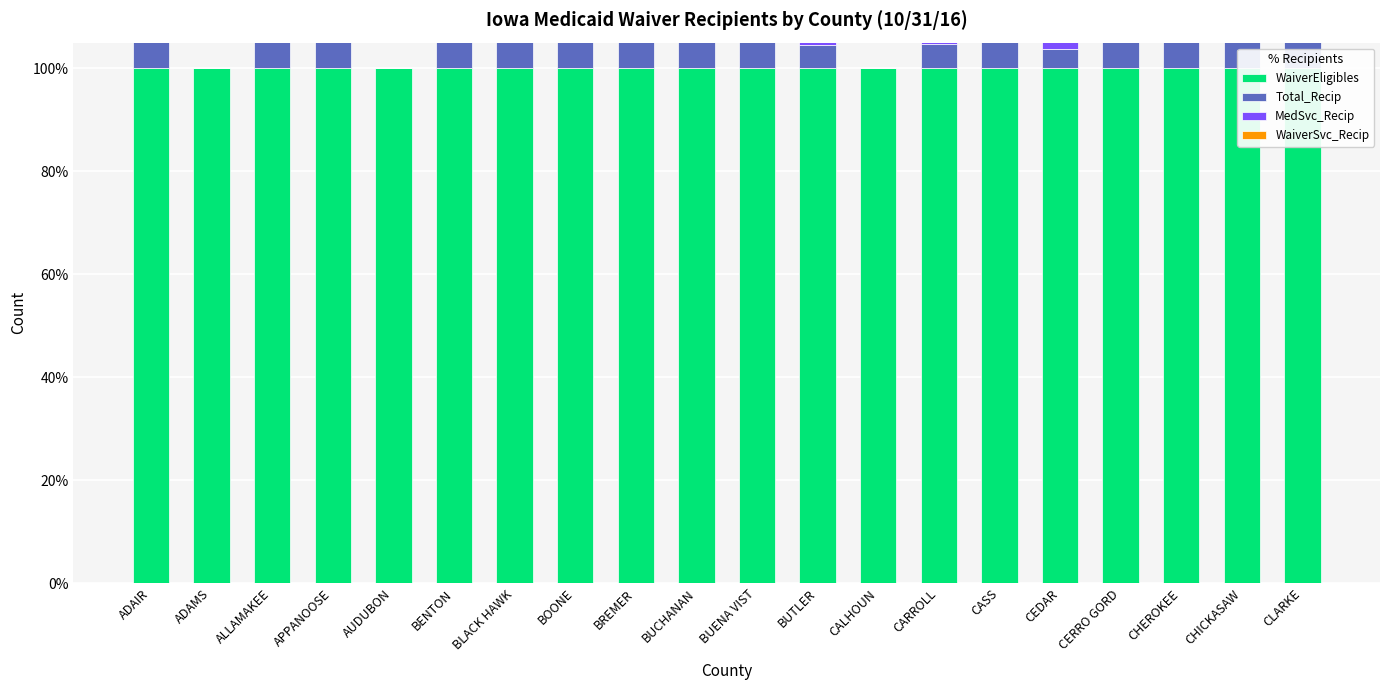

What are all the series names shown in the legend?

WaiverEligibles, Total_Recip, MedSvc_Recip, WaiverSvc_Recip